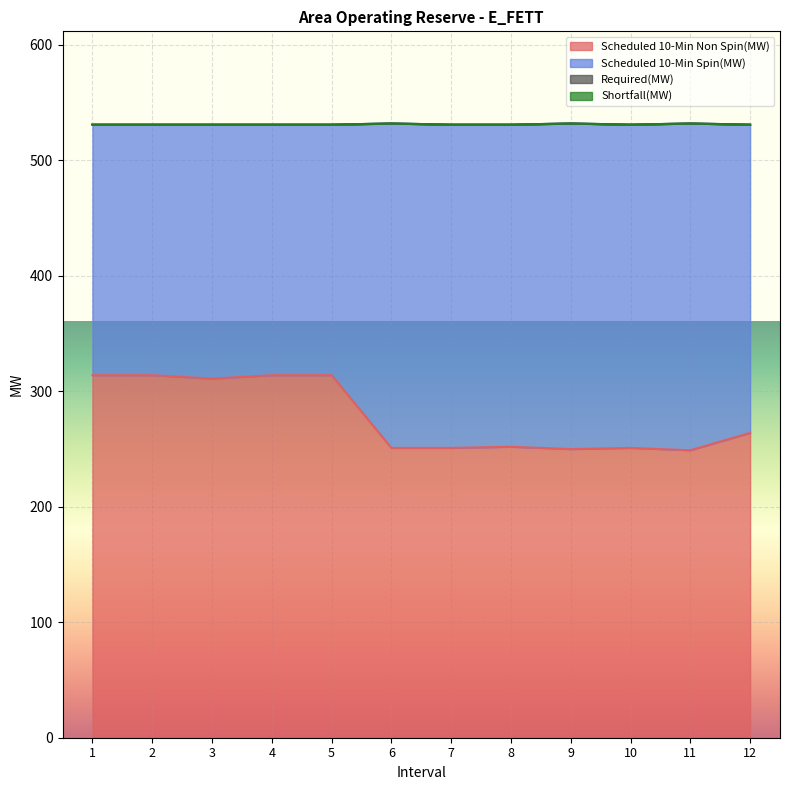

True or false: Required(MW) and Shortfall(MW) cross at least once.

False